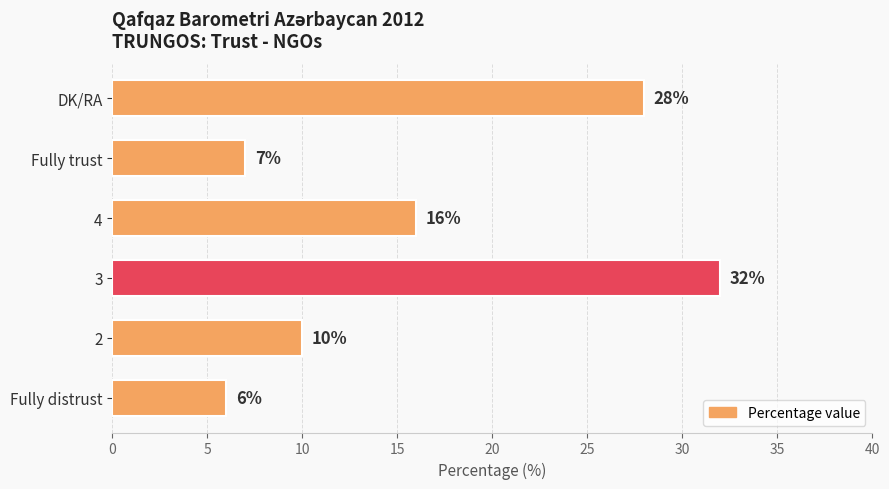

What is the ratio of the value at 2 to the value at DK/RA?

0.4